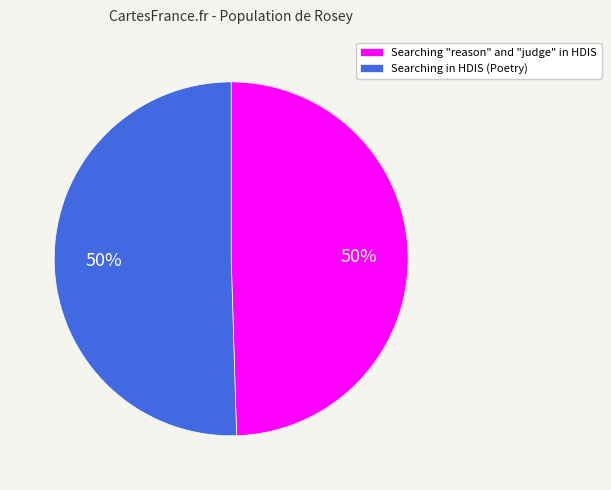

Approximately how many times larger is the value at Searching in HDIS (Poetry) compared to Searching "reason" and "judge" in HDIS?

1.0